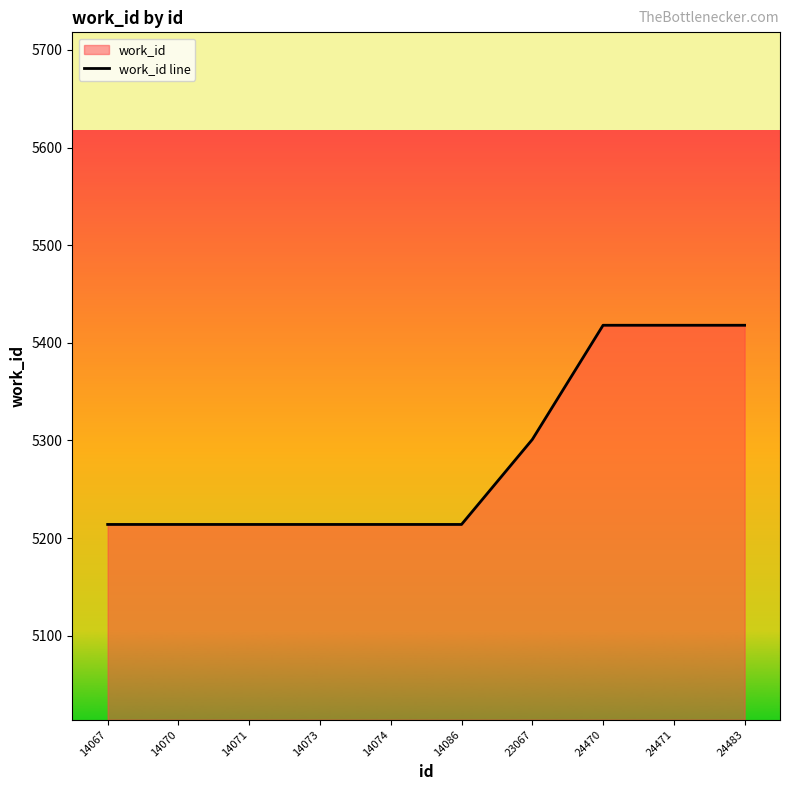

What is the sum of the values at 14071 and 24483?

10632